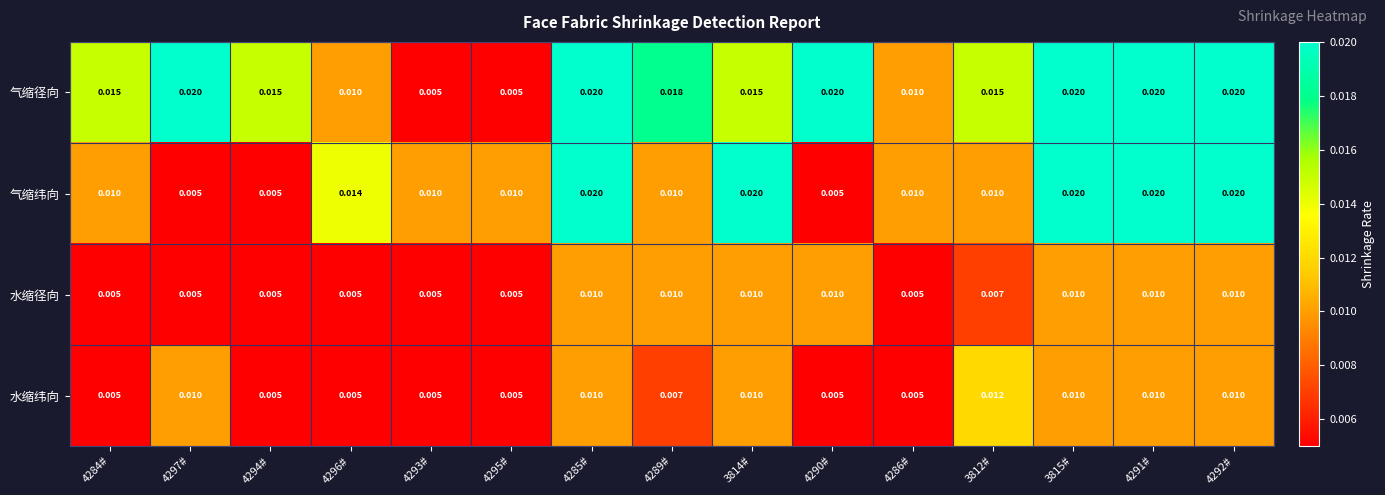

Is the value of 水缩径向 at 4294# greater than the value of 水缩纬向 at 4285#?

No